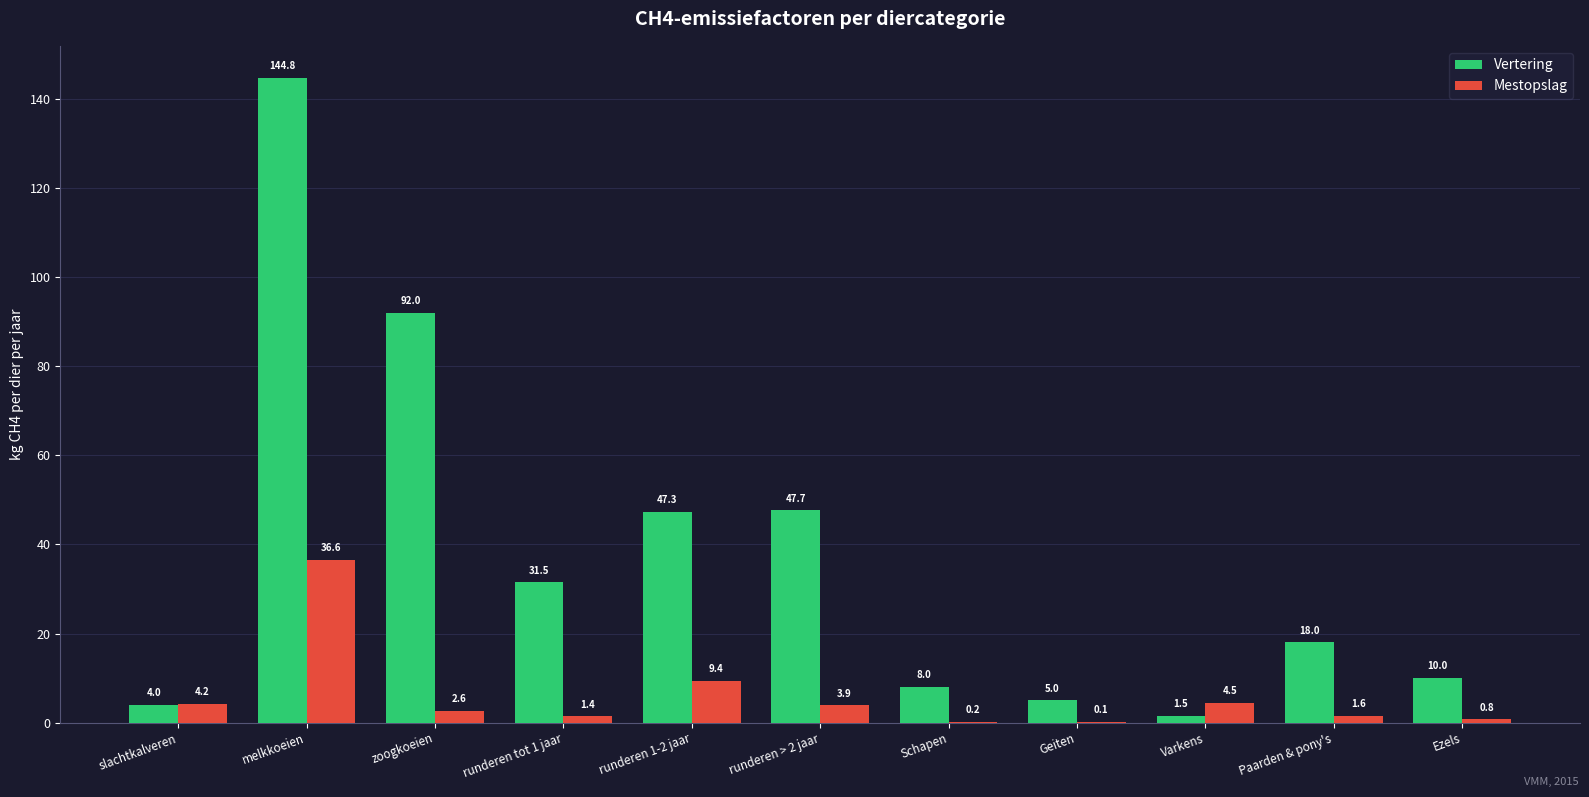

At which label is Mestopslag closest to 18?

runderen 1-2 jaar